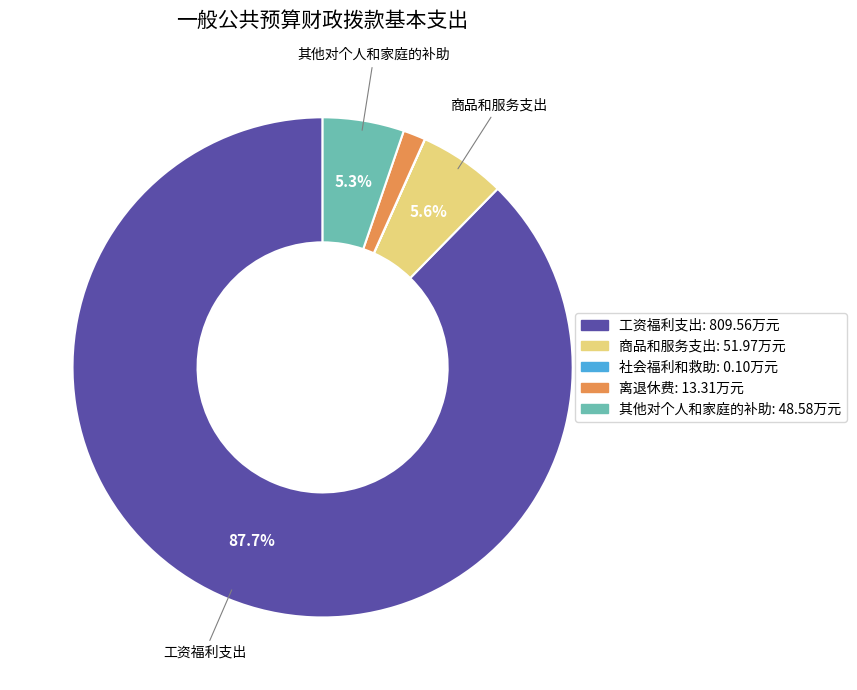

Does any single category account for the majority?

Yes